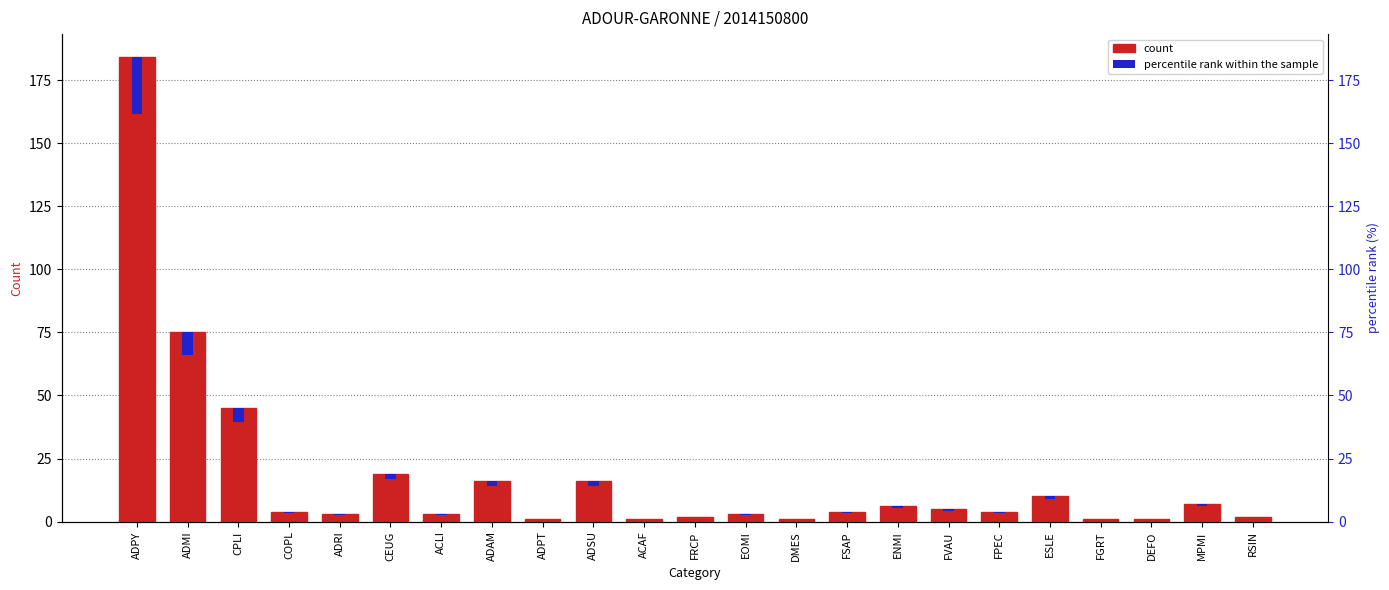

Rank the categories by value from highest to lowest.

ADPY, ADMI, CPLI, CEUG, ADAM, ADSU, ESLE, MPMI, ENMI, FVAU, COPL, FSAP, FPEC, ADRI, ACLI, EOMI, FRCP, RSIN, ADPT, ACAF, DMES, FGRT, DEFO